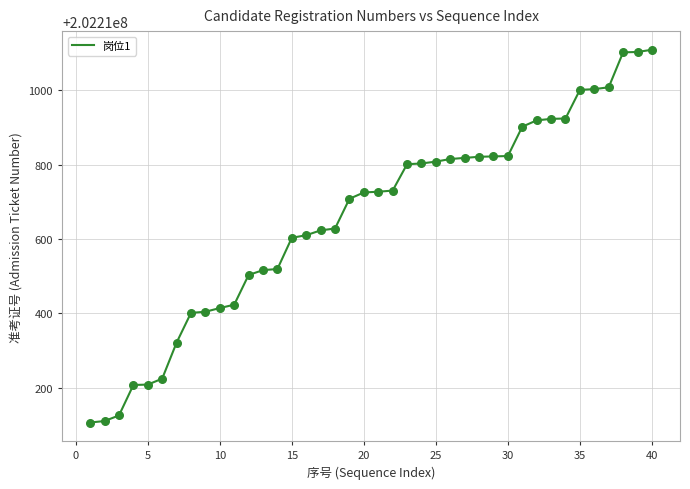

What is the difference between the maximum and minimum values?

1003